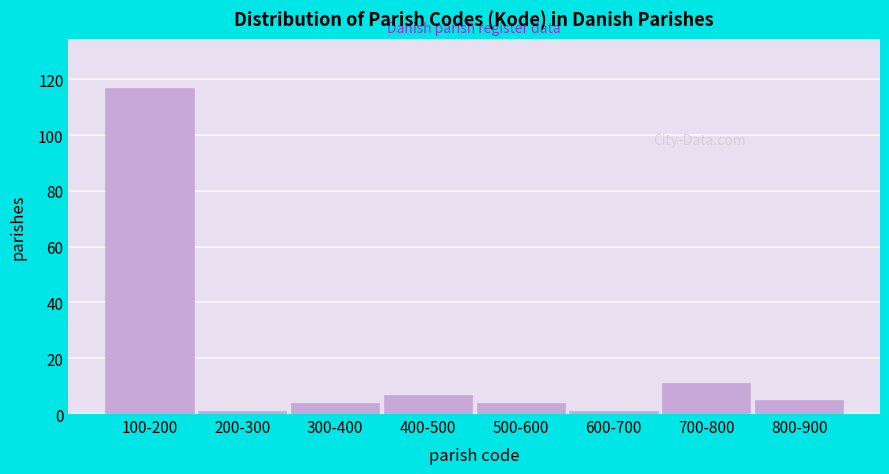

Reading left to right, what are all the values shown in this chart?

100-200=117	200-300=1	300-400=4	400-500=7	500-600=4	600-700=1	700-800=11	800-900=5